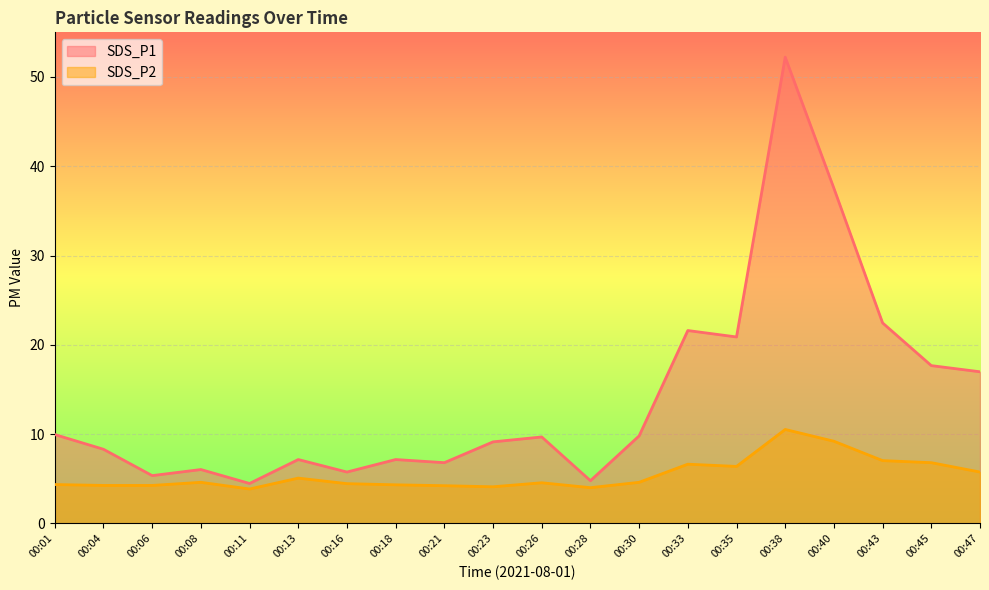

At which category does the chart reach its minimum across all series?

00:11